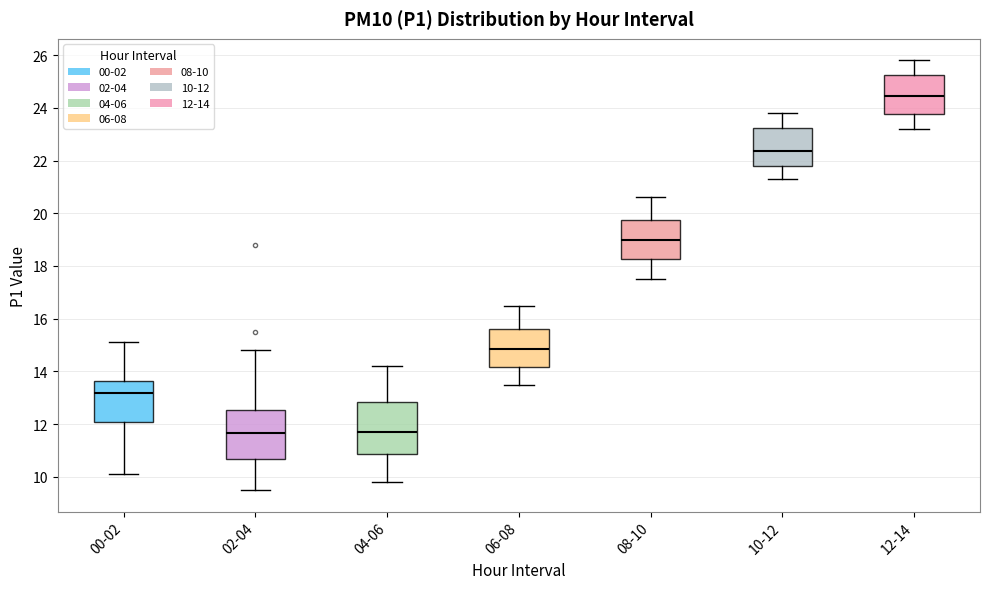

Which box has the highest median line?

12-14